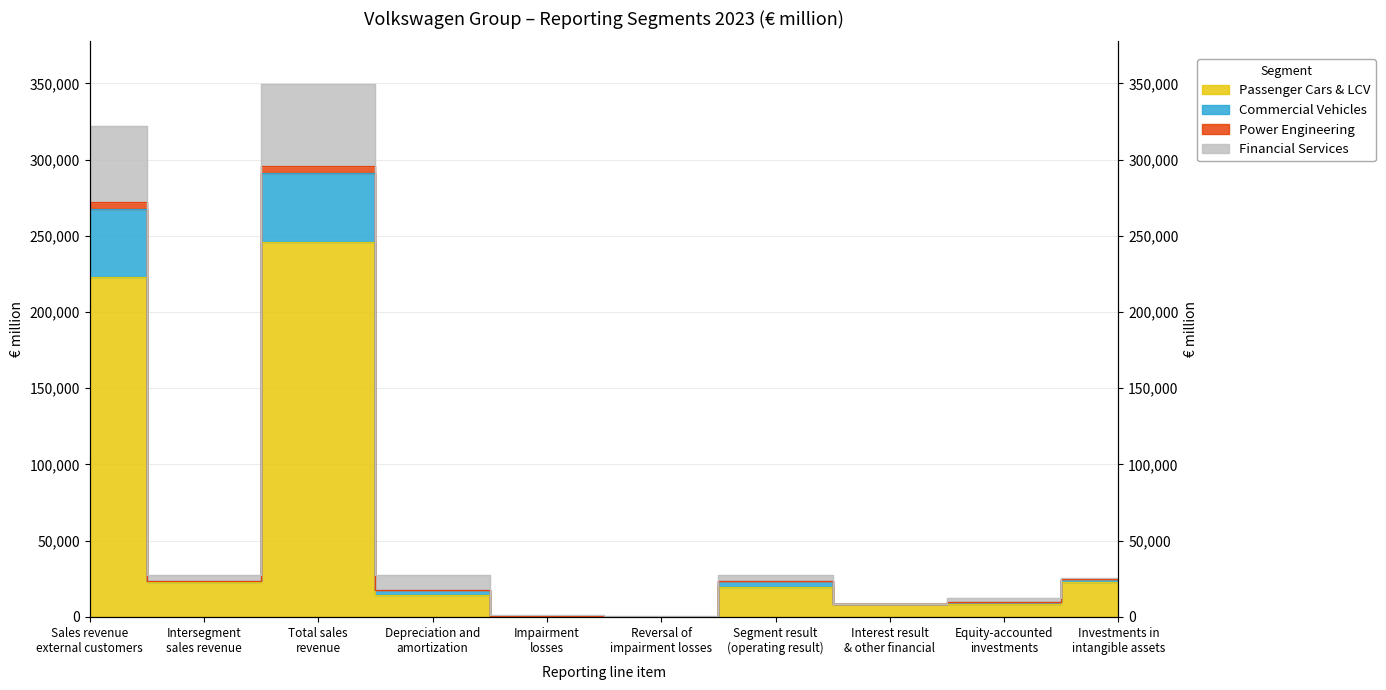

Which label corresponds to the smallest value in the chart?

Reversal of
impairment losses